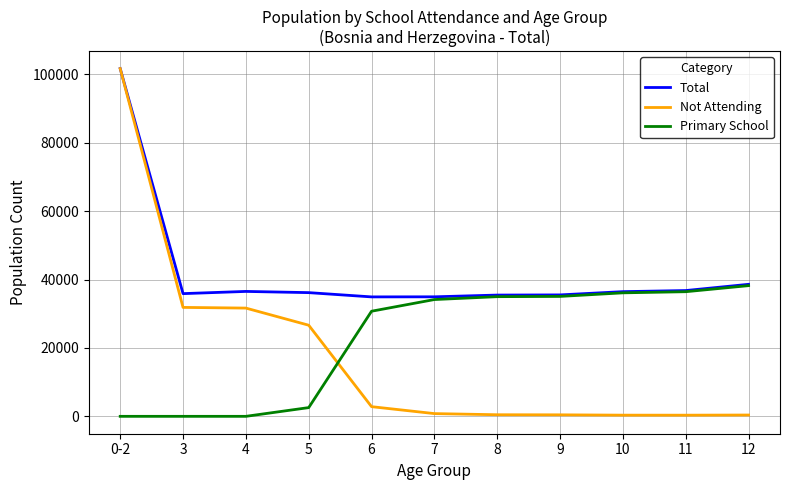

What is the difference between the second highest and second lowest values in the Total series?

3653